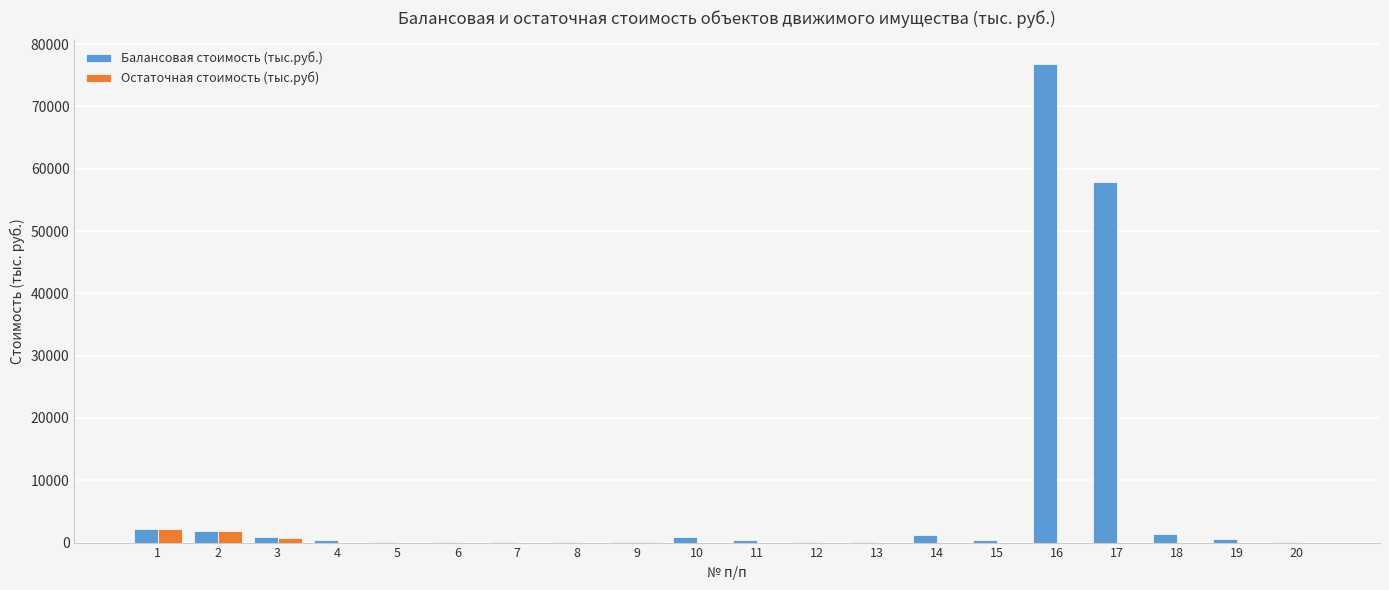

At which category is the sum across all series the highest?

16